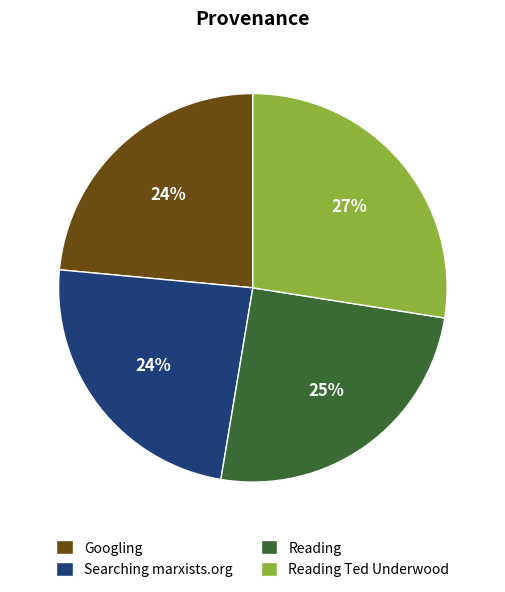

Which has a higher value, Reading or Googling?

Reading